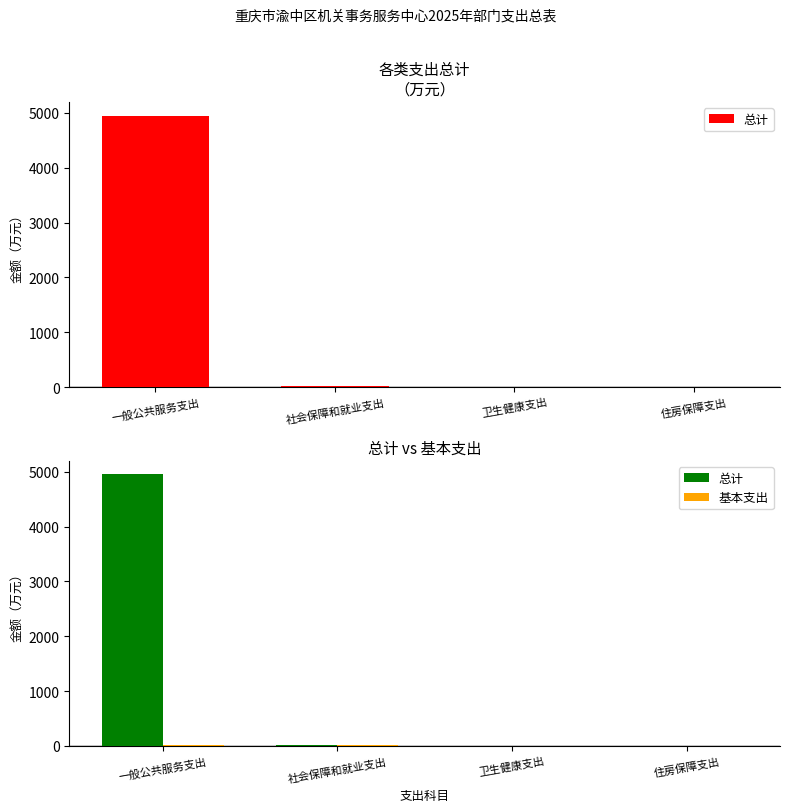

At how many categories does at least one series exceed 3976?

1